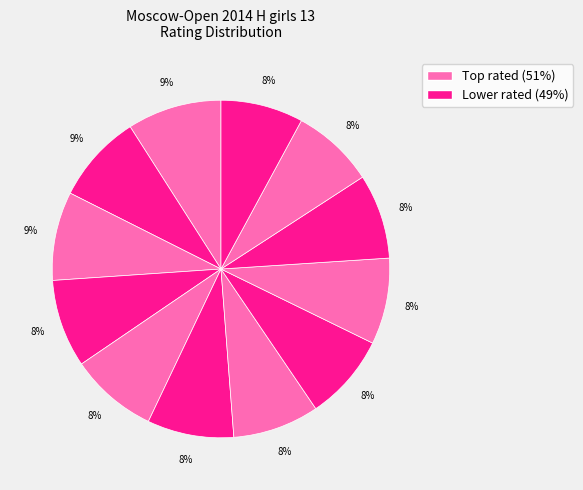

How many segments does this pie chart have?

12